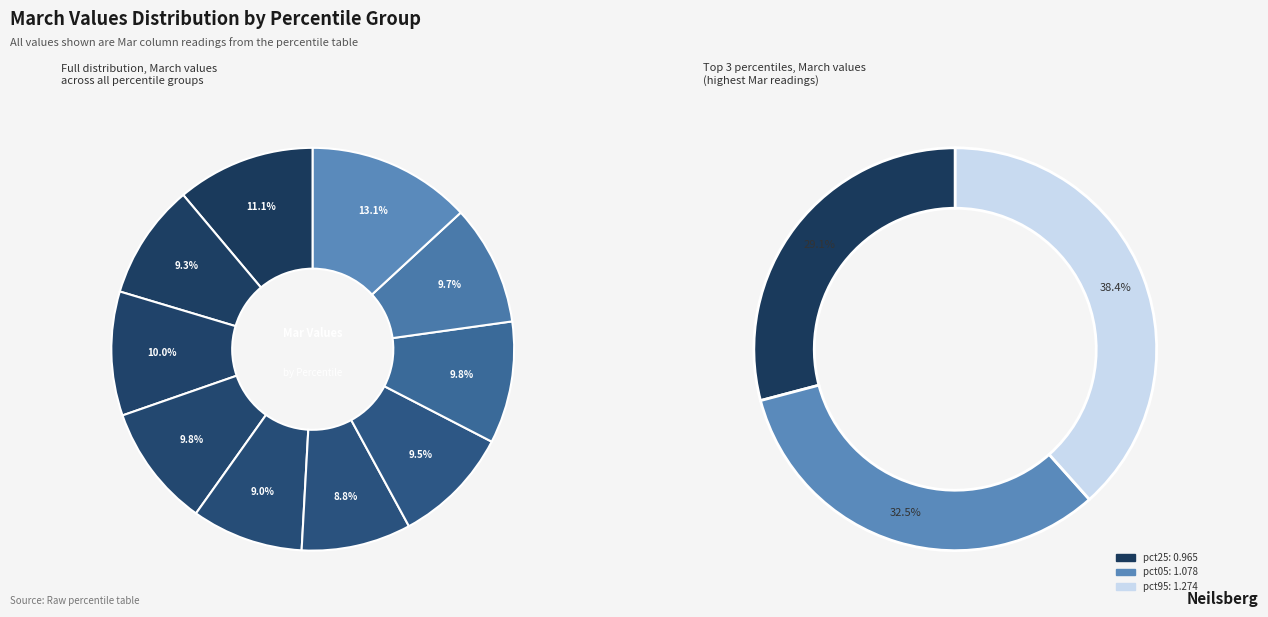

To the nearest percent, what is the combined percentage of pct15 and pct55?

18%